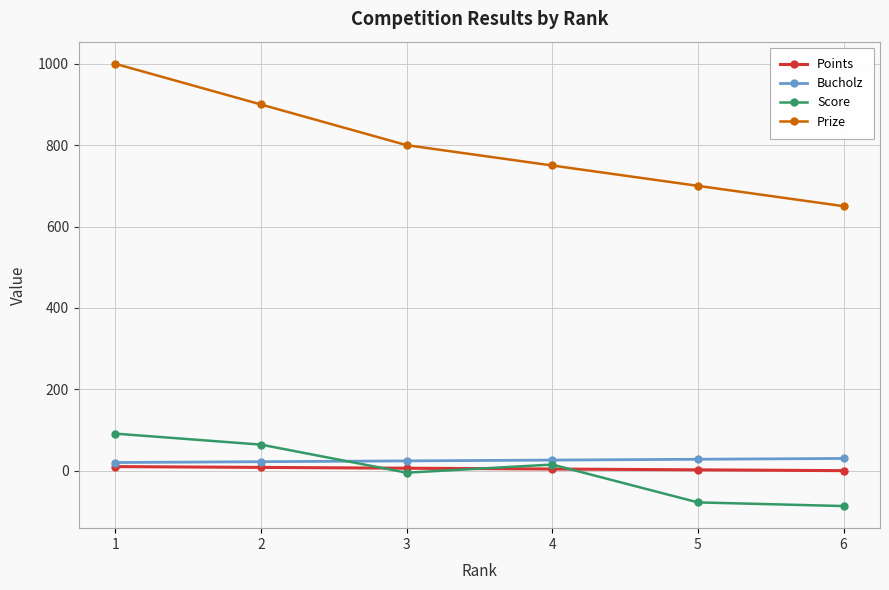

Count the number of categories in the chart.

6